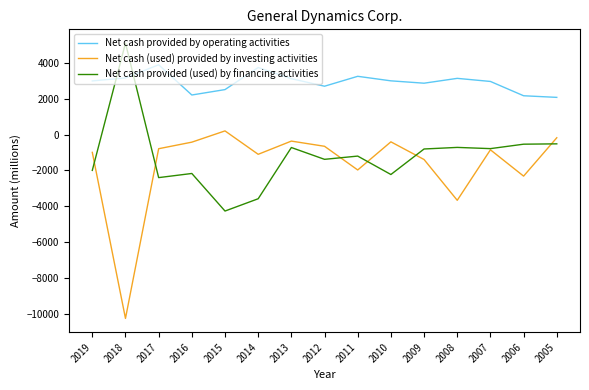

What is the total value across all series at 2007?

1314